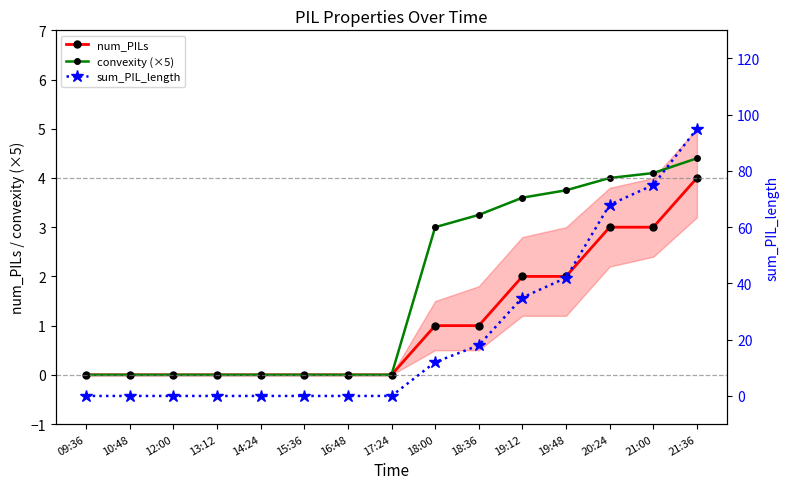

Reading right to left, what are all the values shown in this chart?

num_PILs: 4.0	3.0	3.0	2.0	2.0	1.0	1.0	0.0	0.0	0.0	0.0	0.0	0.0	0.0	0.0
convexity (×5): 4.4	4.1	4.0	3.8	3.6	3.2	3.0	0.0	0.0	0.0	0.0	0.0	0.0	0.0	0.0
sum_PIL_length: 95.0	75.0	68.0	42.0	35.0	18.0	12.0	0.0	0.0	0.0	0.0	0.0	0.0	0.0	0.0